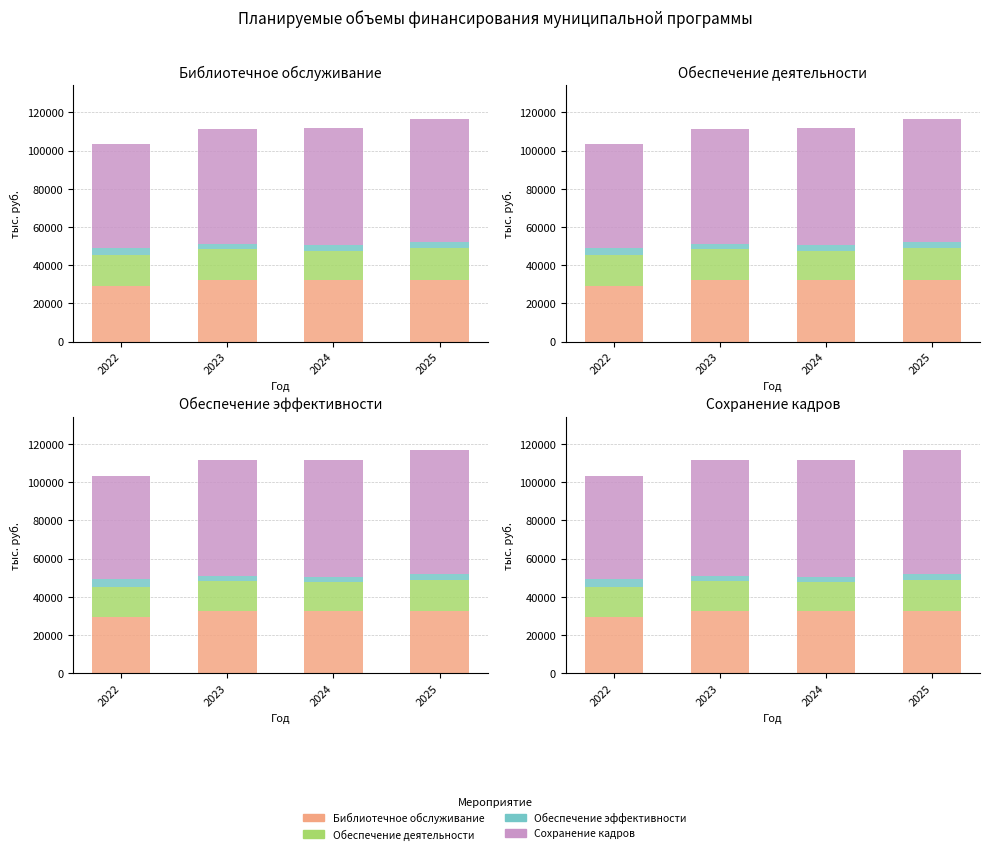

Is the value of Сохранение кадров at 2024 greater than the value of Обеспечение эффективности at 2022?

Yes